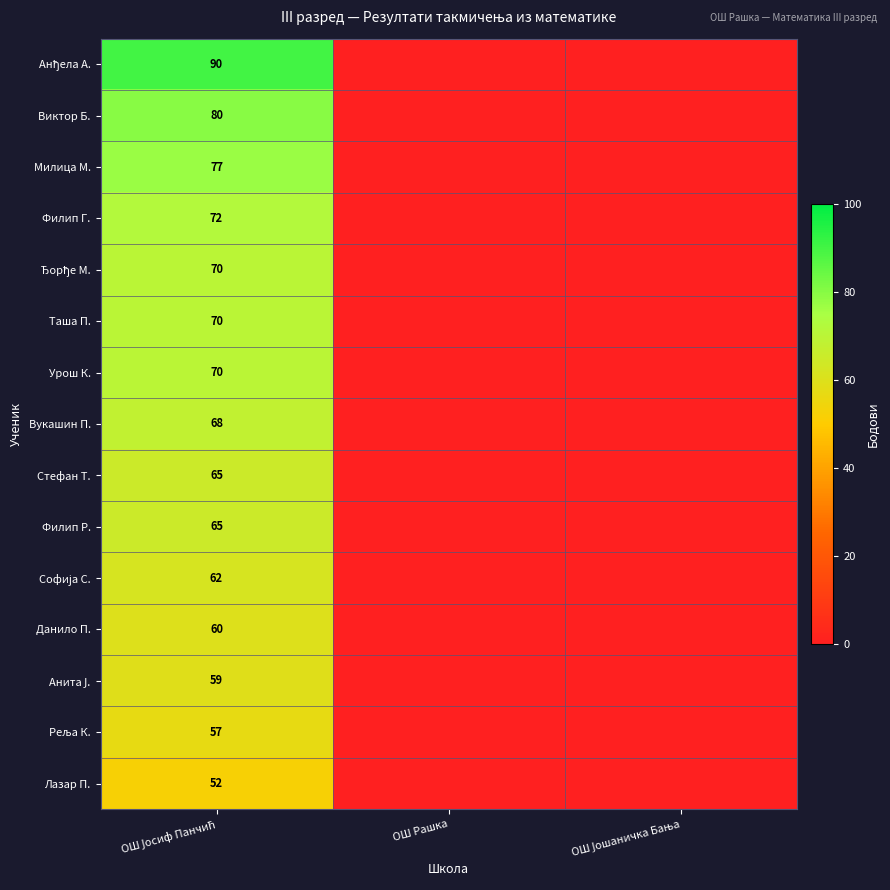

What is the sum of all Таша П. values?

70